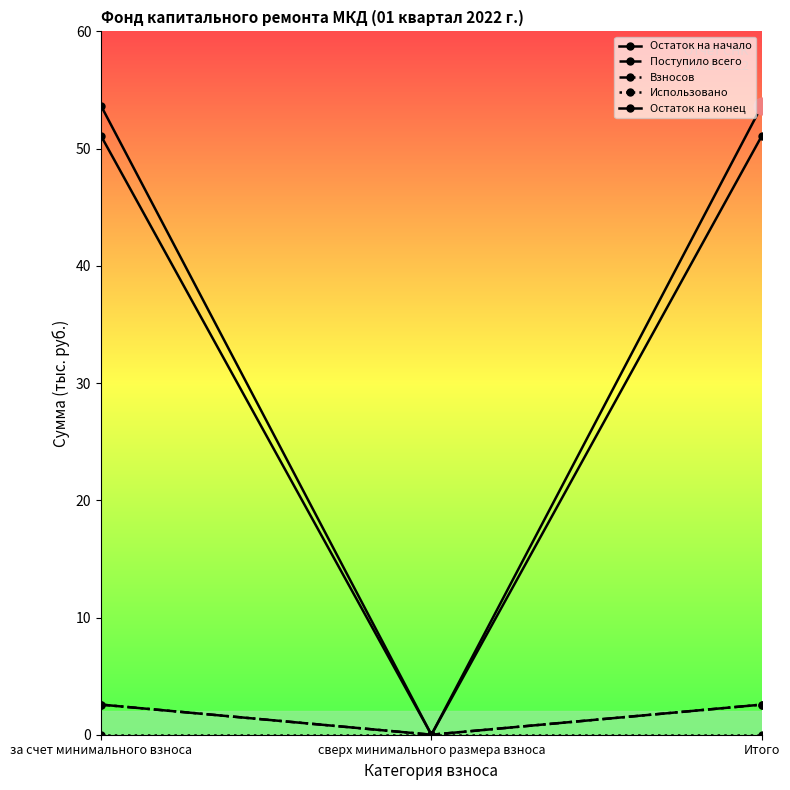

Reading right to left, what are all the values shown in this chart?

Остаток на начало: Итого=51.1	сверх минимального размера взноса=0.0	за счет минимального взноса=51.1
Поступило всего: Итого=2.6	сверх минимального размера взноса=0.0	за счет минимального взноса=2.6
Взносов: Итого=2.6	сверх минимального размера взноса=0.0	за счет минимального взноса=2.6
Использовано: Итого=0.0	сверх минимального размера взноса=0.0	за счет минимального взноса=0.0
Остаток на конец: Итого=53.7	сверх минимального размера взноса=0.0	за счет минимального взноса=53.7